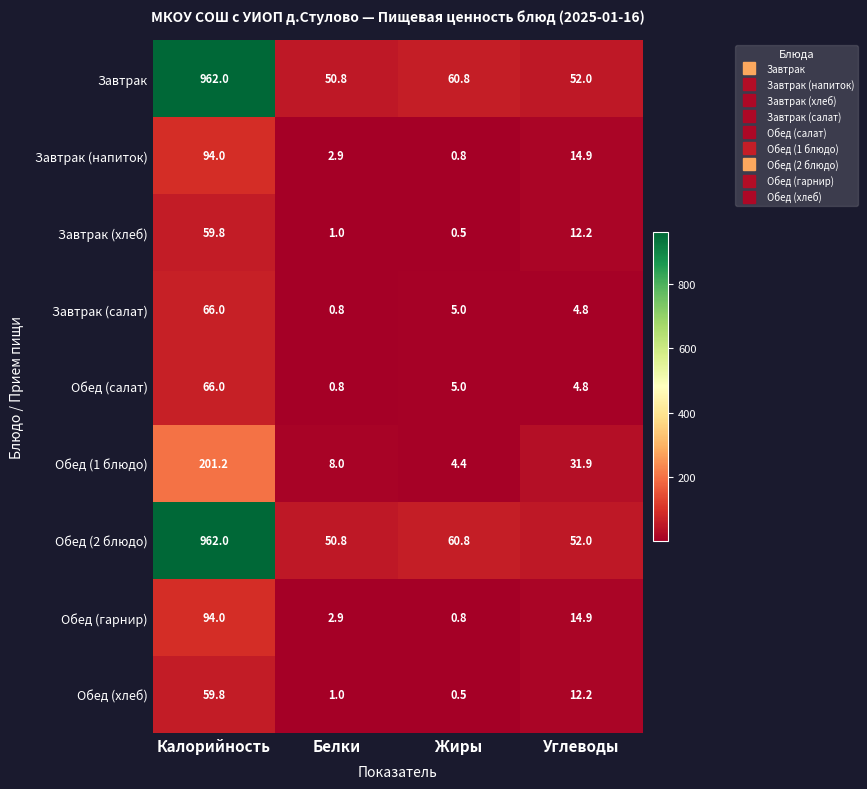

At which category does the chart reach its minimum across all series?

Жиры